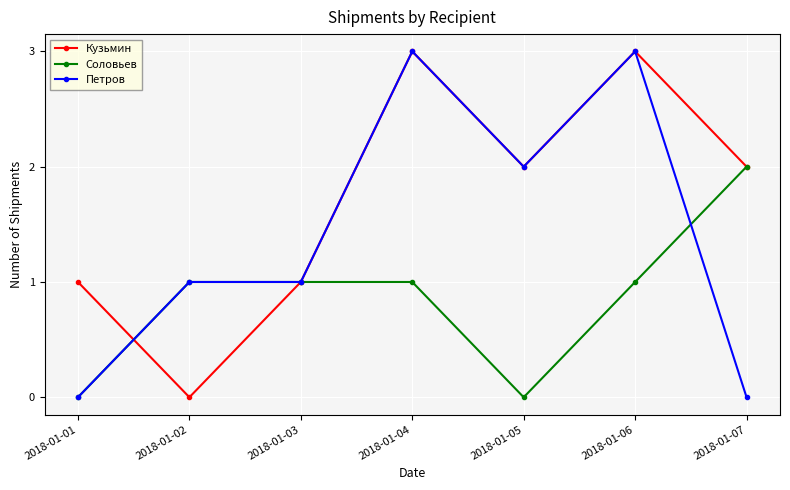

Is the value of Кузьмин at 2018-01-05 greater than the value of Соловьев at 2018-01-01?

Yes